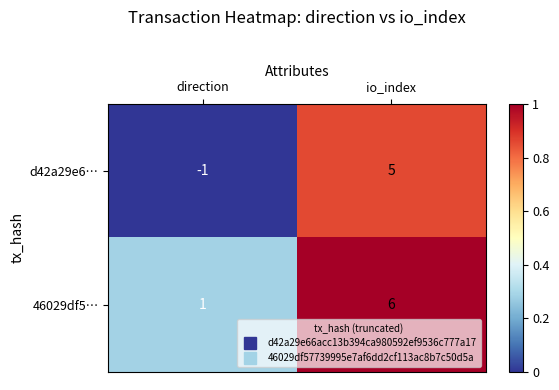

Is it true that 46029df5… equals 1 at direction?

True